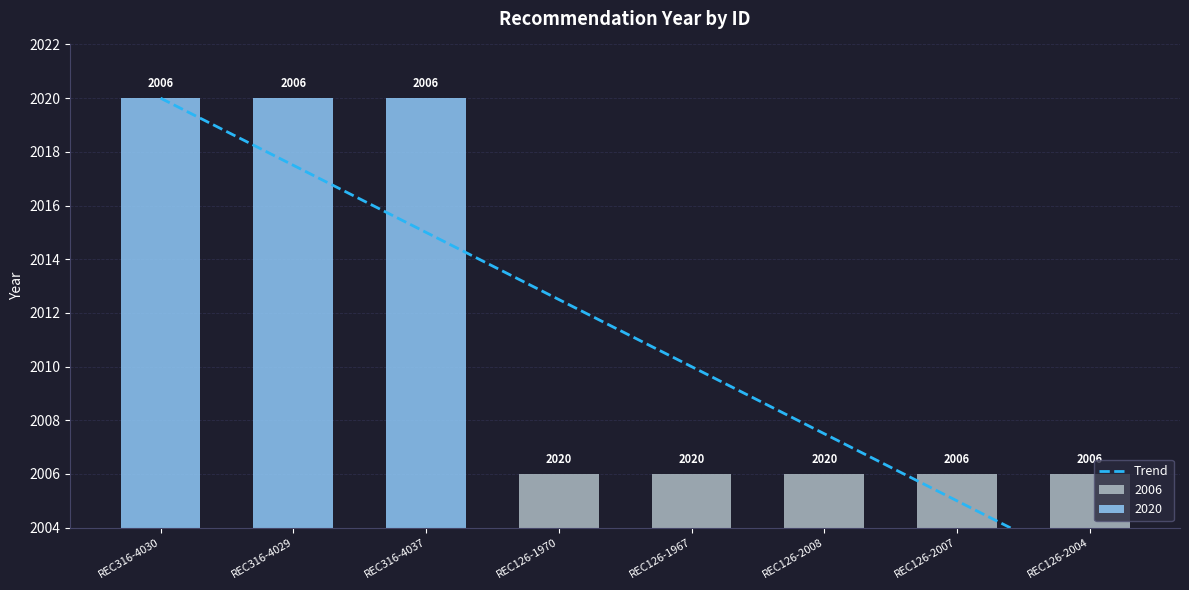

What is the difference between the maximum and minimum values?

17.5